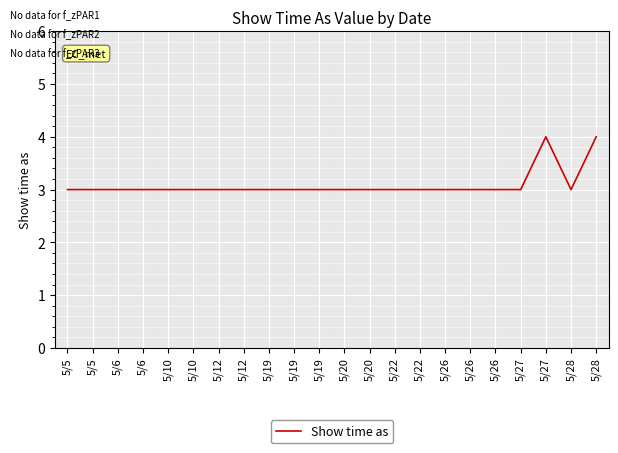

Reading left to right, what are all the values shown in this chart?

3	3	3	3	3	3	3	3	3	3	3	3	3	3	3	3	3	3	3	4	3	4